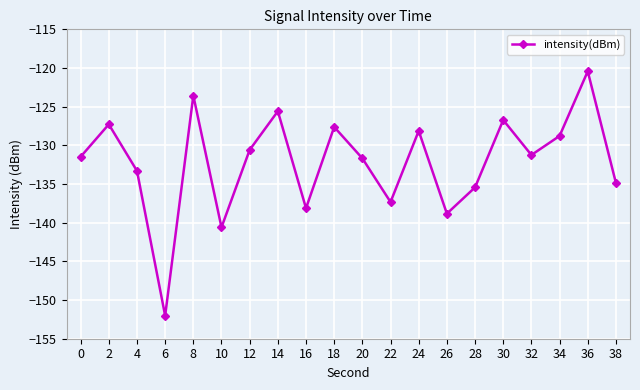

Where does the data first go above -131?

2